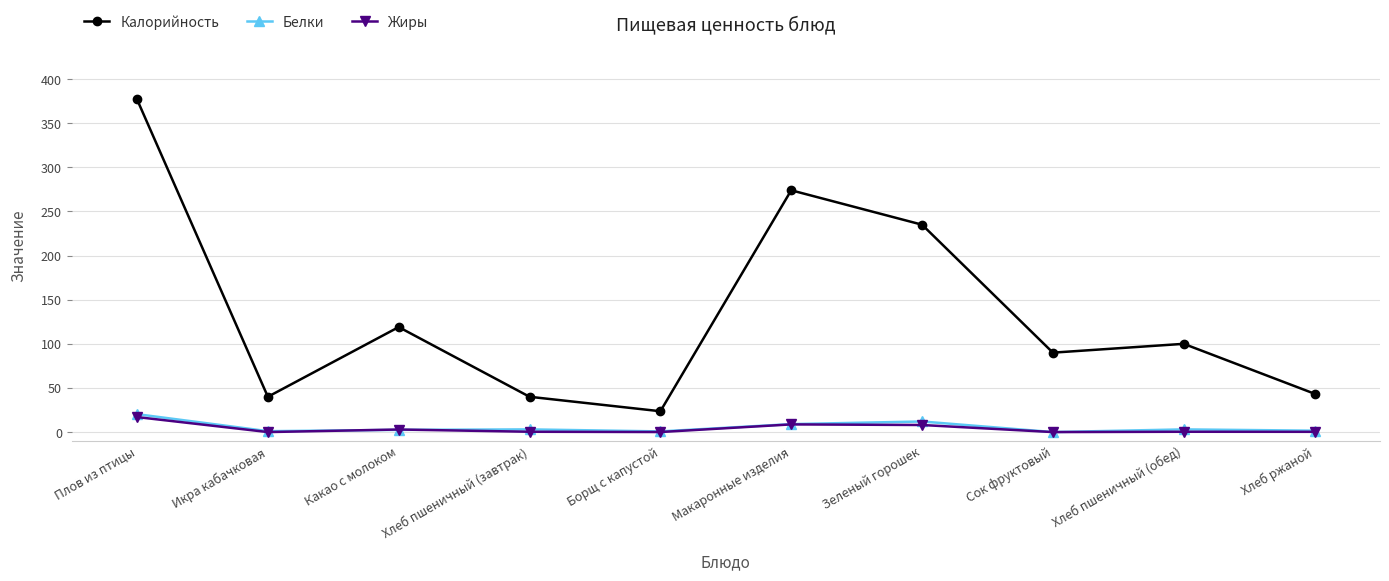

What is the sum of the Жиры values at Какао с молоком and Макаронные изделия?

11.6